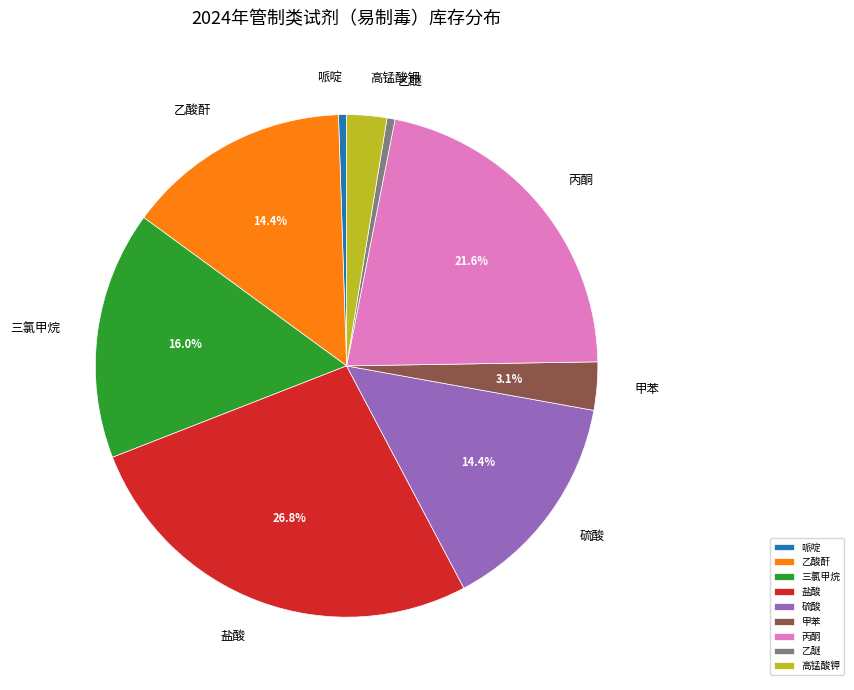

Is there a majority slice in this chart?

No